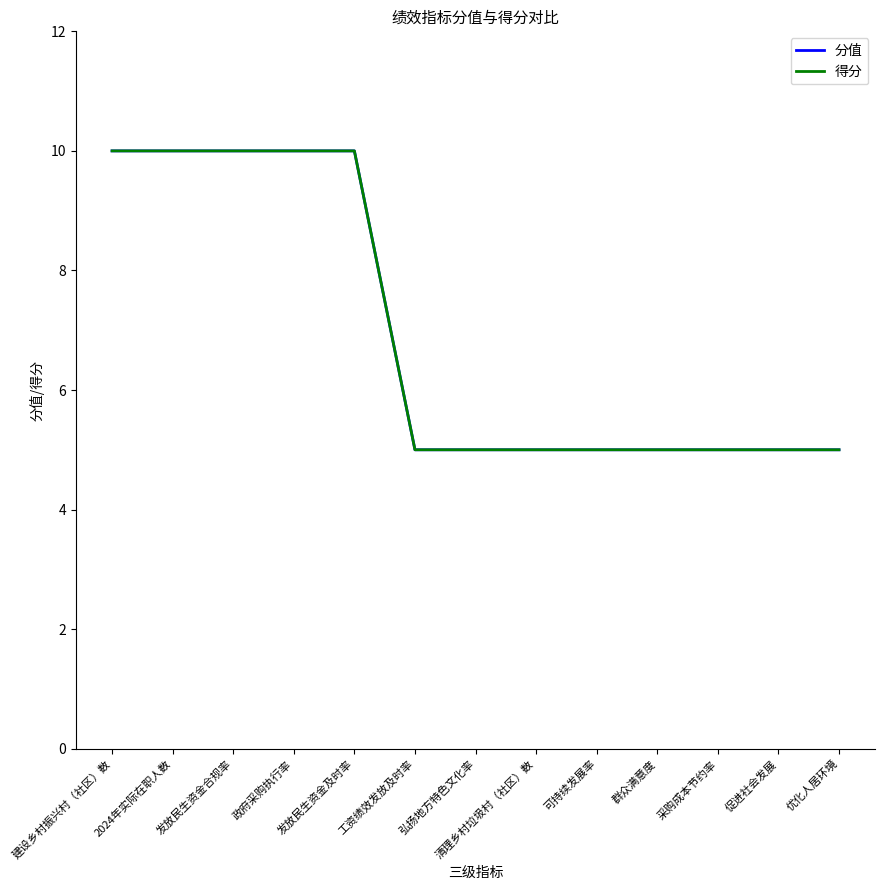

Is this an area chart (filled region under the line)?

No